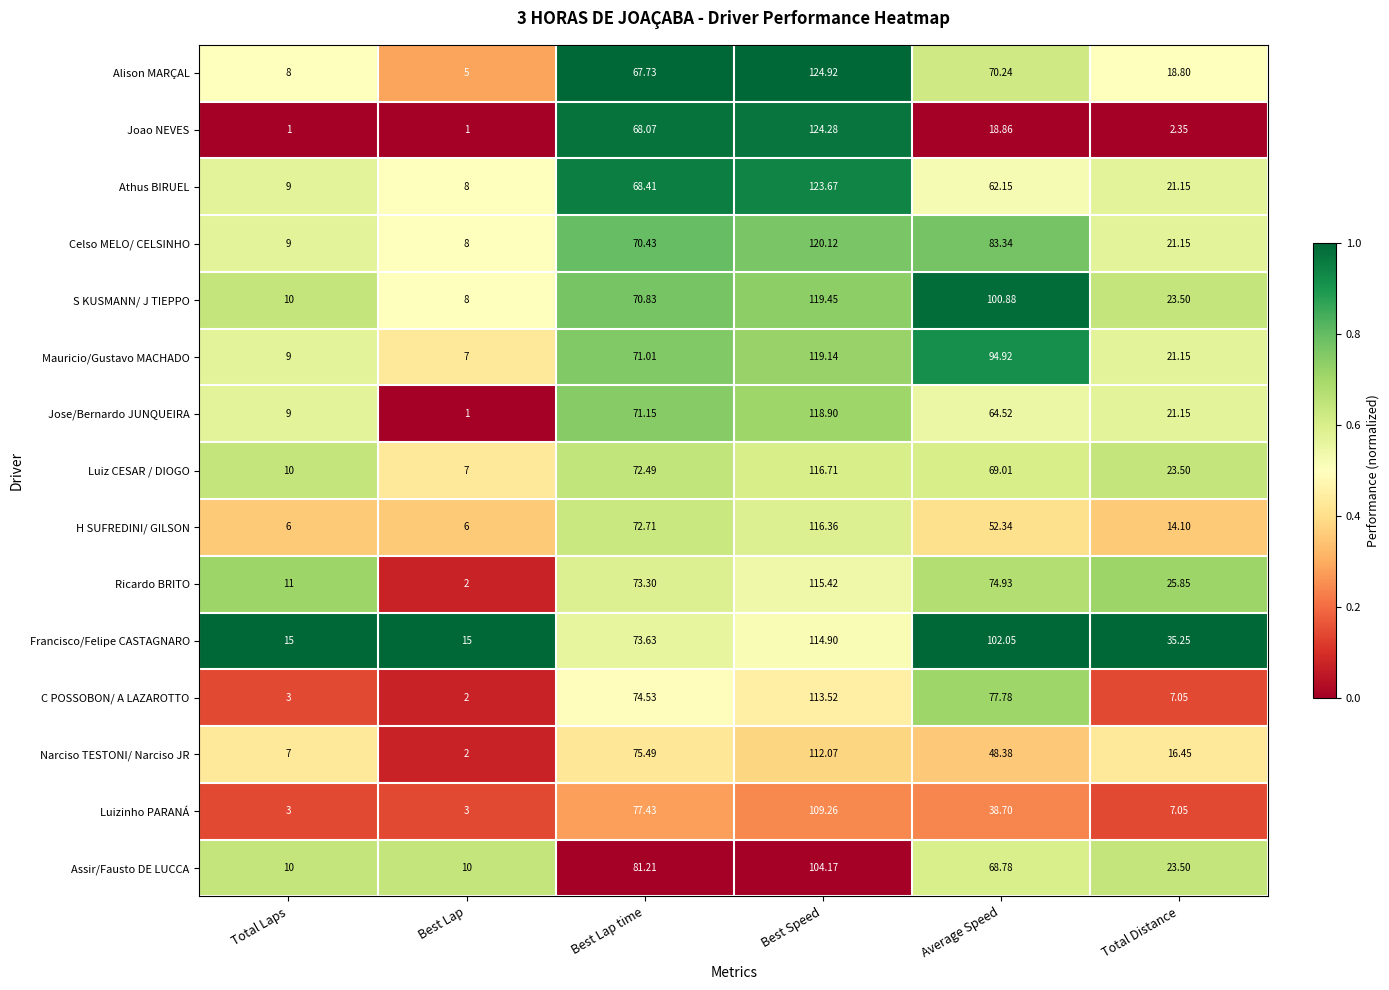

At which category is the sum across all series the highest?

Best Speed